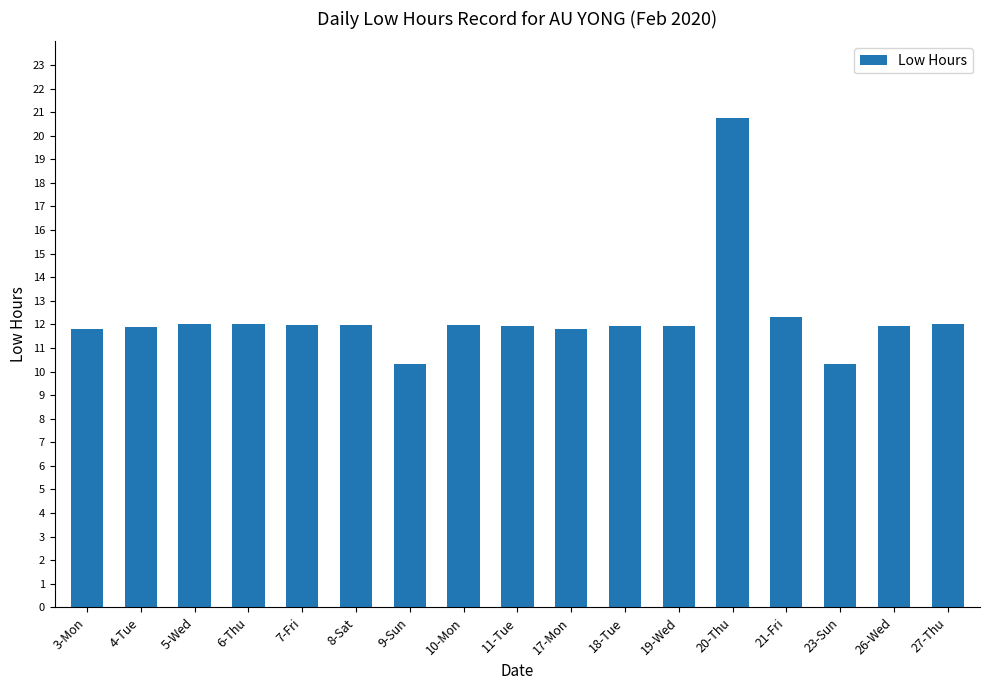

Is it true that the value at 6-Thu is 18.1?

False